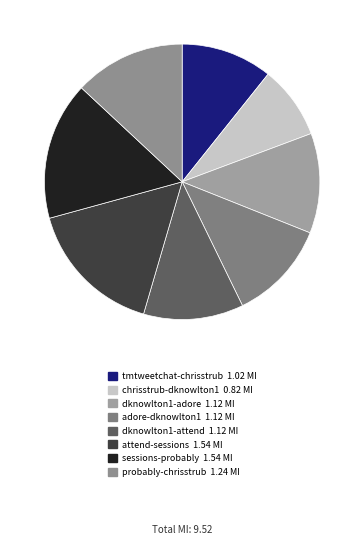

Between attend-sessions and tmtweetchat-chrisstrub, which is larger?

attend-sessions